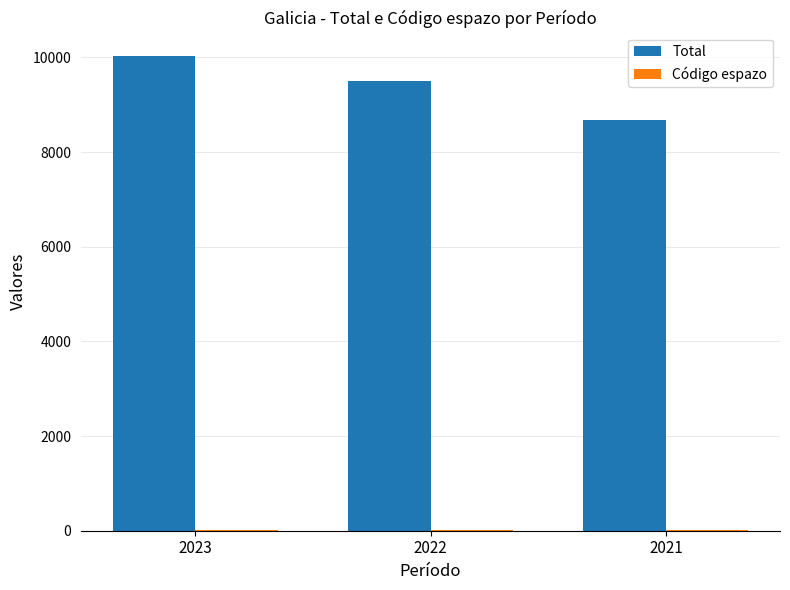

How many groups of bars are there?

3